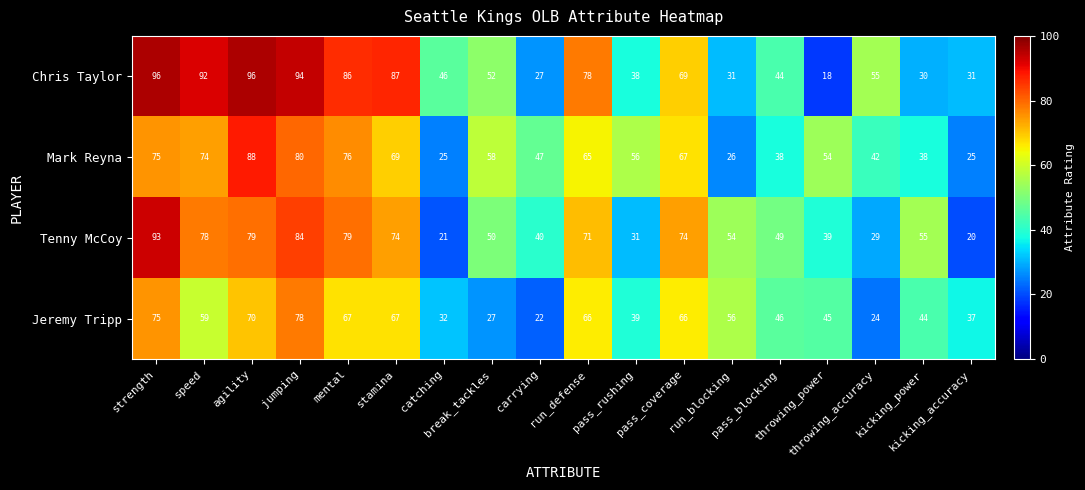

What is the lowest value of the Chris Taylor series?

18